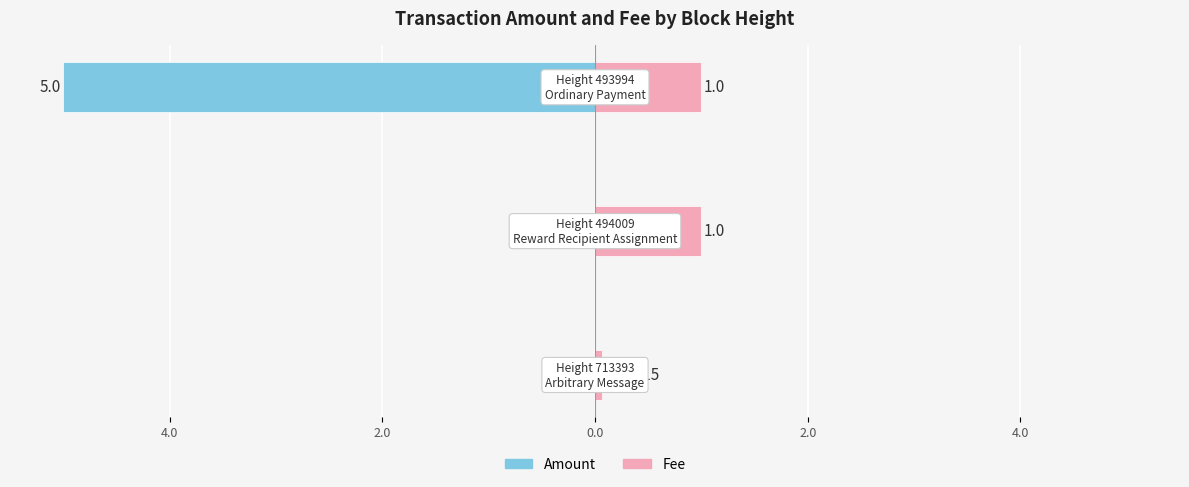

What is the difference between the maximum and minimum values in the Fee series?

0.9